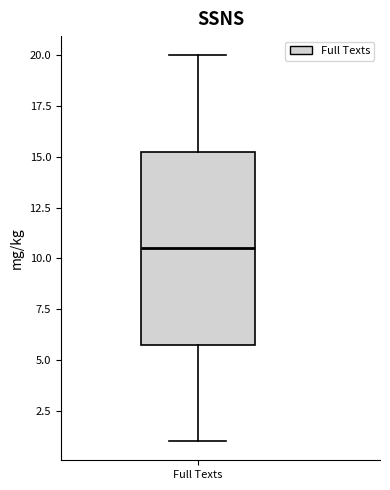

Transcribe this box plot: give where the median line is, the range the box spans, and where the two whiskers end, as read against the y-axis. The values are not printed on the chart, so give them approximately, as read against the axis.

median 10.5, box 6.0 to 15.5, whiskers 1.0 to 20.0